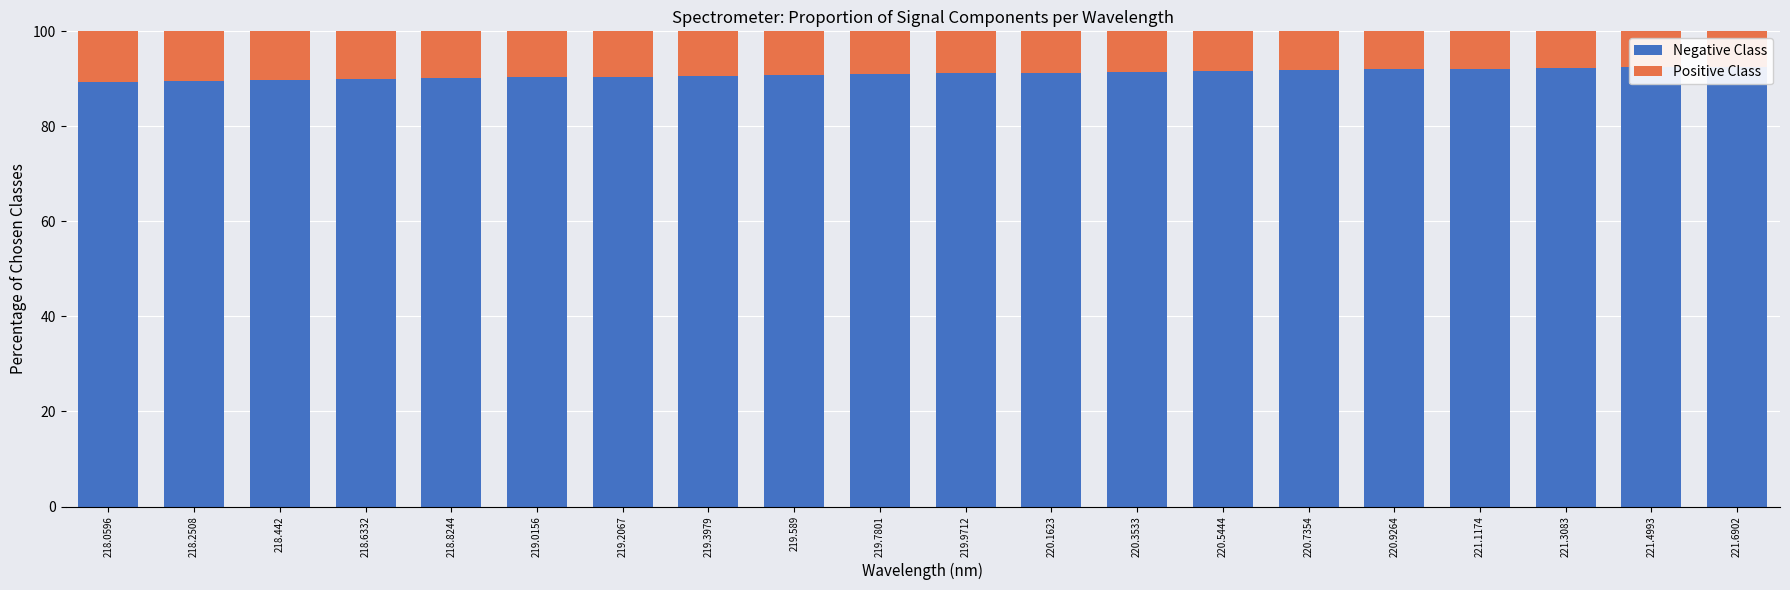

What is the smallest value displayed?

7.4